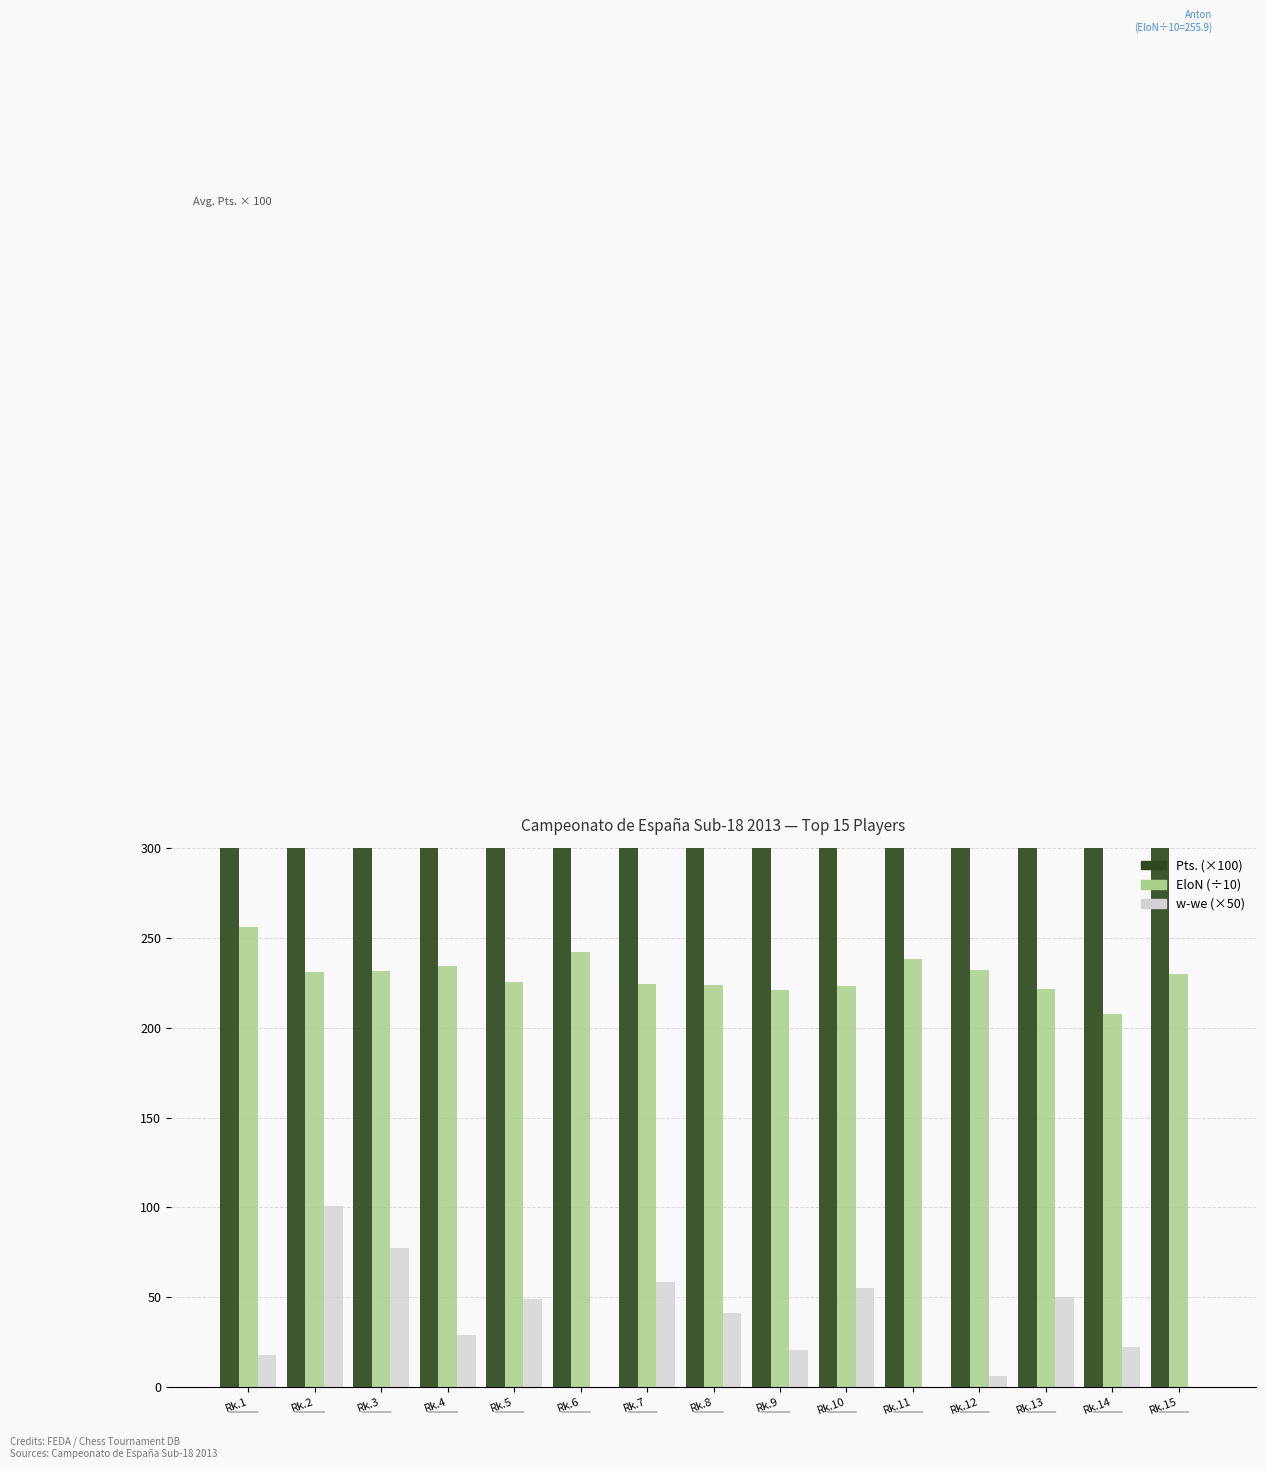

What is the sum of the Pts. (×100) values at Rk.11 and Rk.14?

1200.0